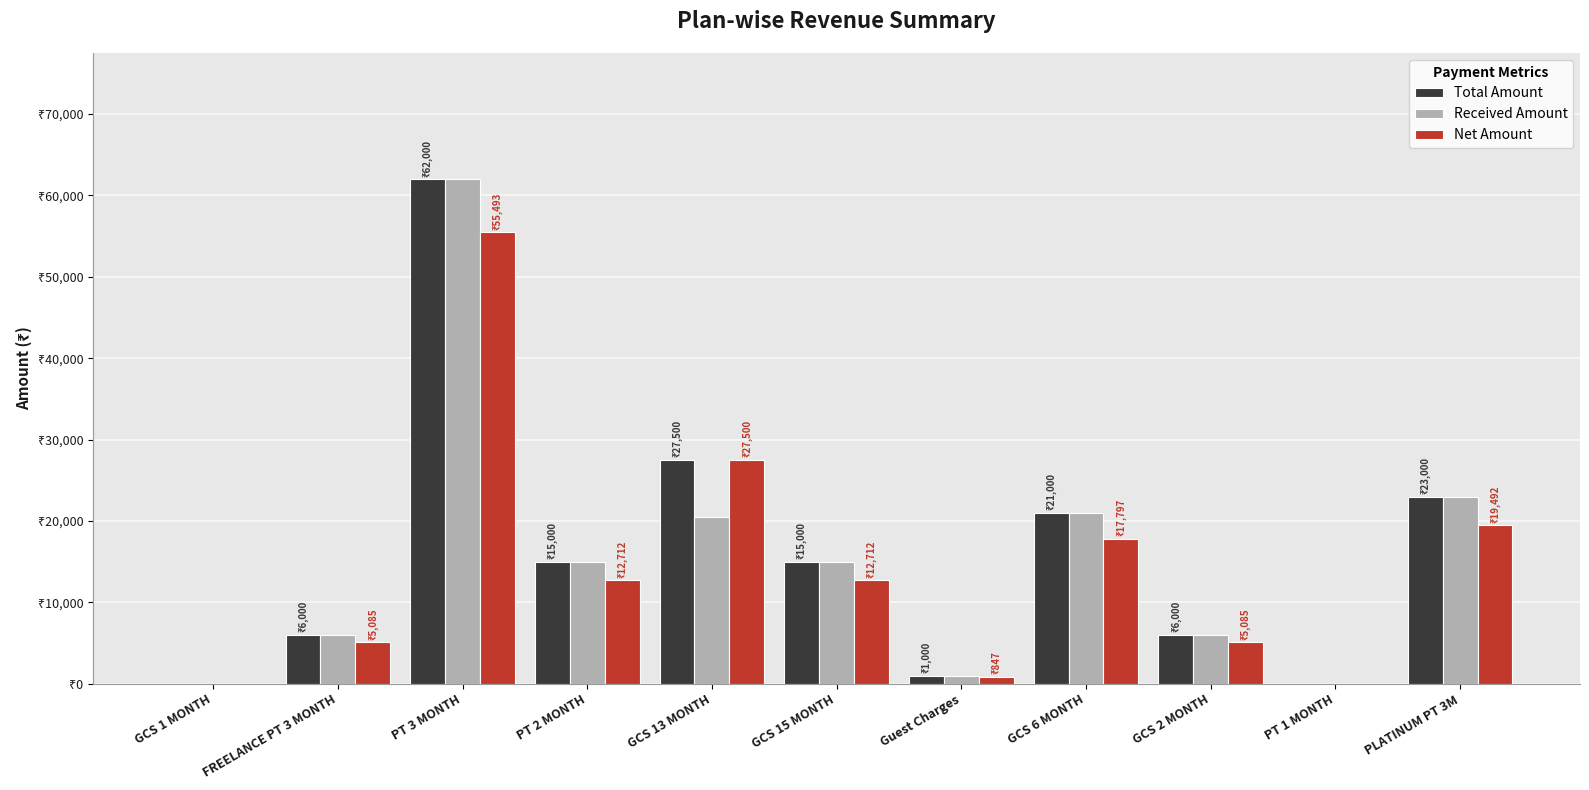

What is the difference between the second highest and minimum values in the Net Amount series?

27499.2